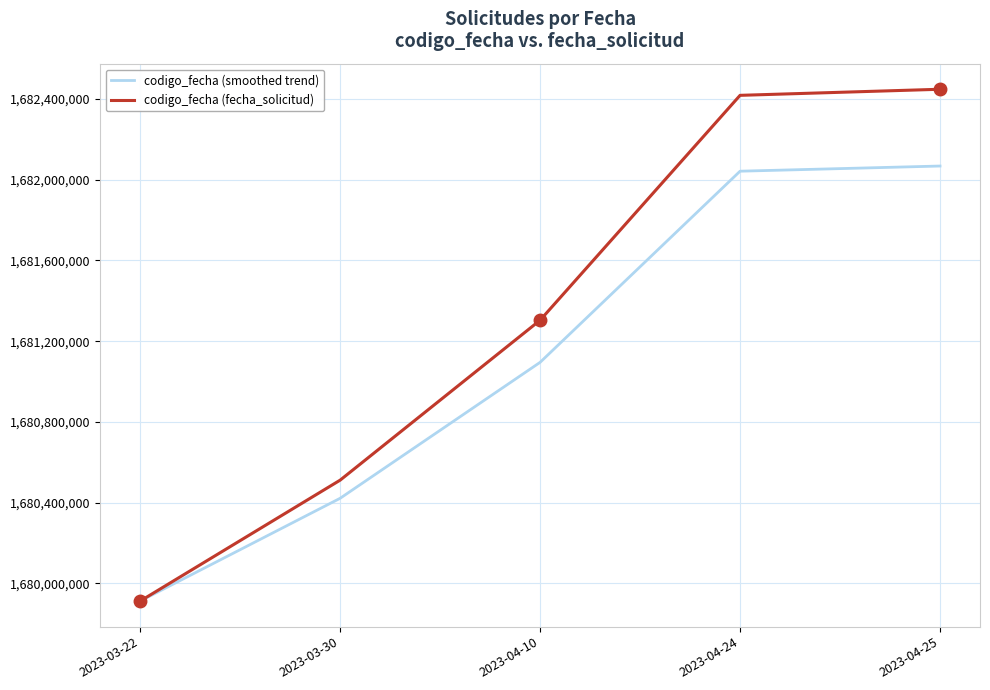

True or false: codigo_fecha (smoothed trend) has more than 2 points higher than both neighbors.

False